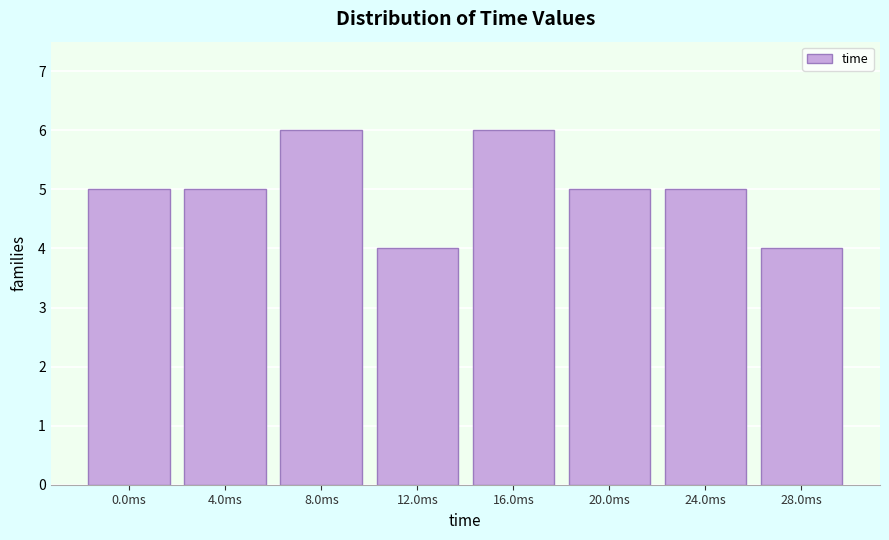

Reading left to right, what are all the values shown in this chart?

5	5	6	4	6	5	5	4